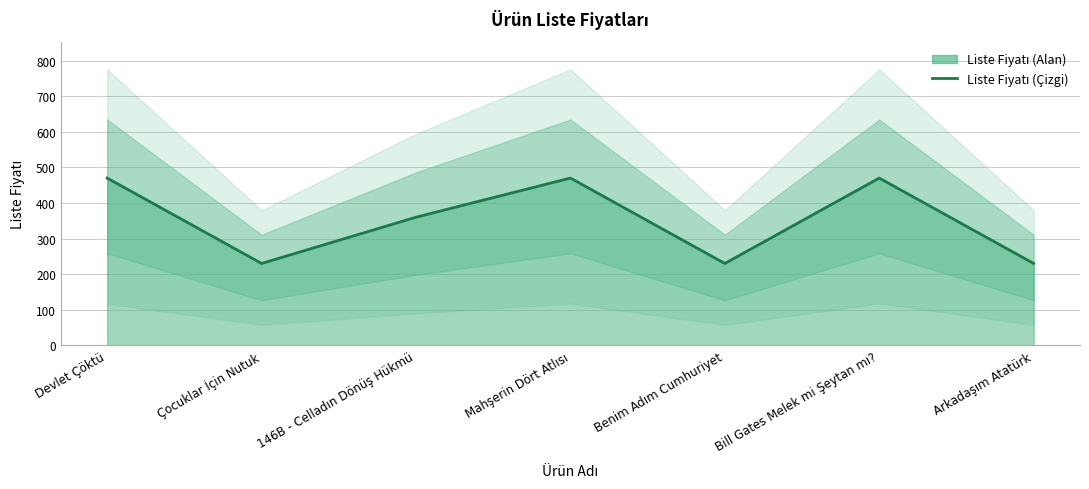

Reading left to right, transcribe all the data shown in this chart.

Devlet Çöktü=470	Çocuklar İçin Nutuk=230	146B - Celladın Dönüş Hükmü=360	Mahşerin Dört Atlısı=470	Benim Adım Cumhuriyet=230	Bill Gates Melek mi Şeytan mı?=470	Arkadaşım Atatürk=230